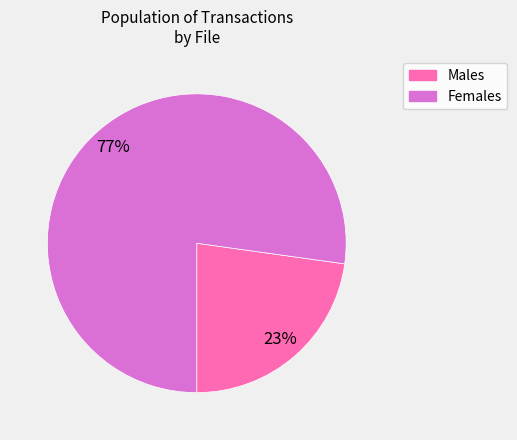

To the nearest percent, what is the difference between the largest and smallest slice percentages?

54%